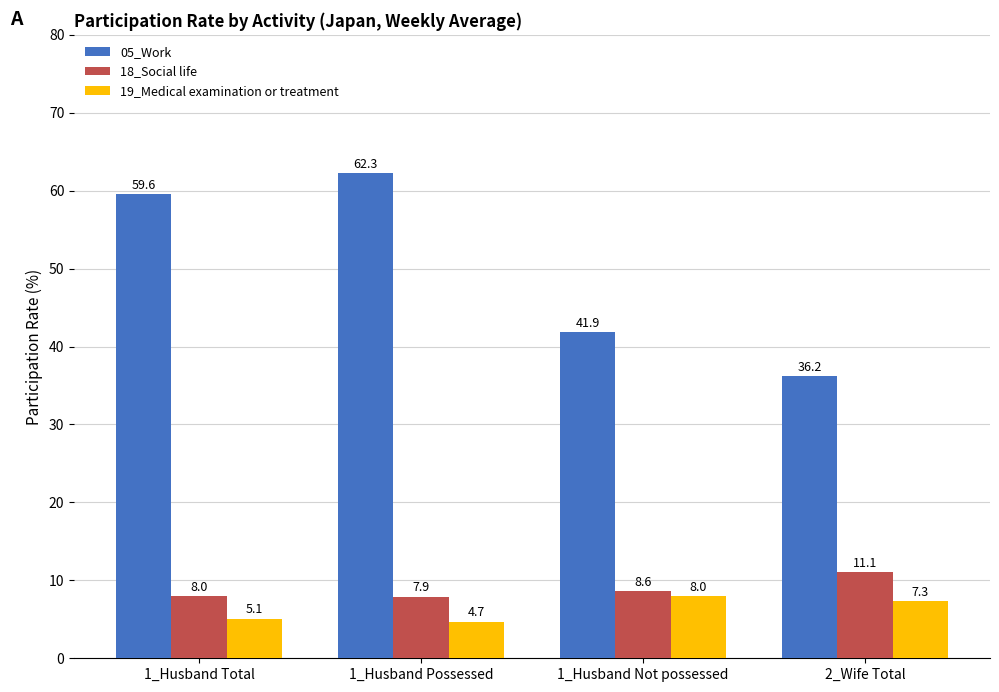

What is the lowest value of the 19_Medical examination or treatment series?

4.7